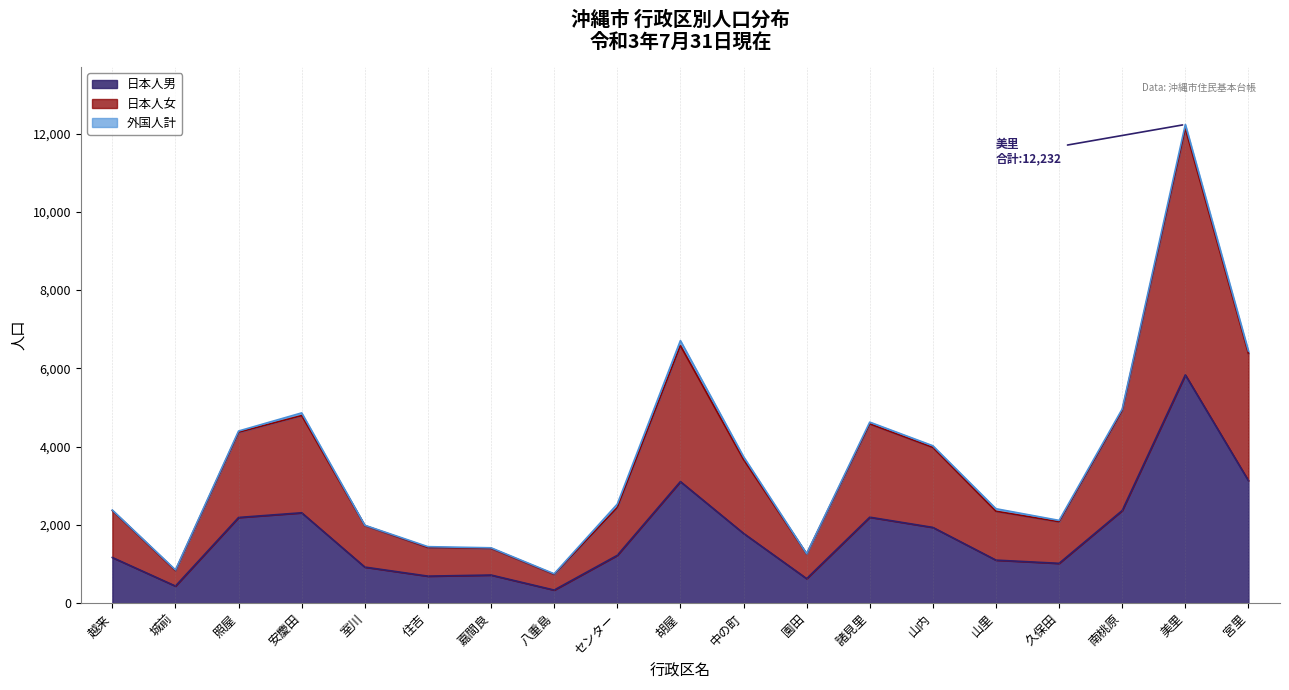

How many lines are shown in the chart?

3